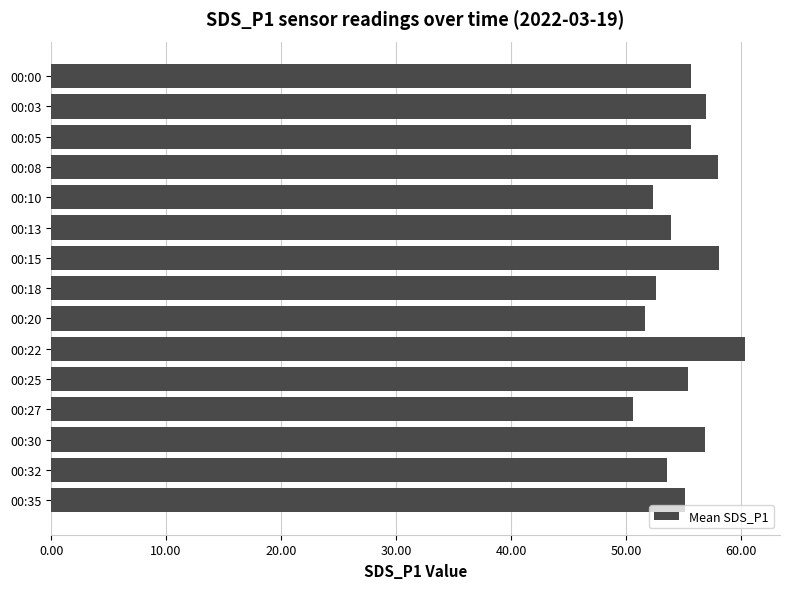

What is the ratio of the value at 00:20 to the value at 00:13?

1.0